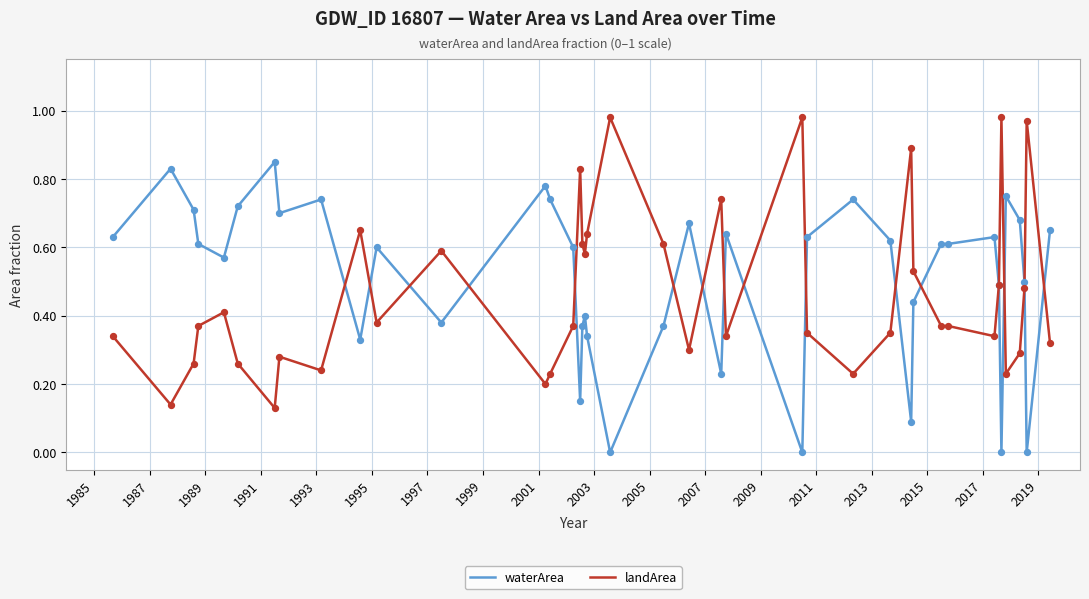

At how many categories does at least one series exceed 0?

40